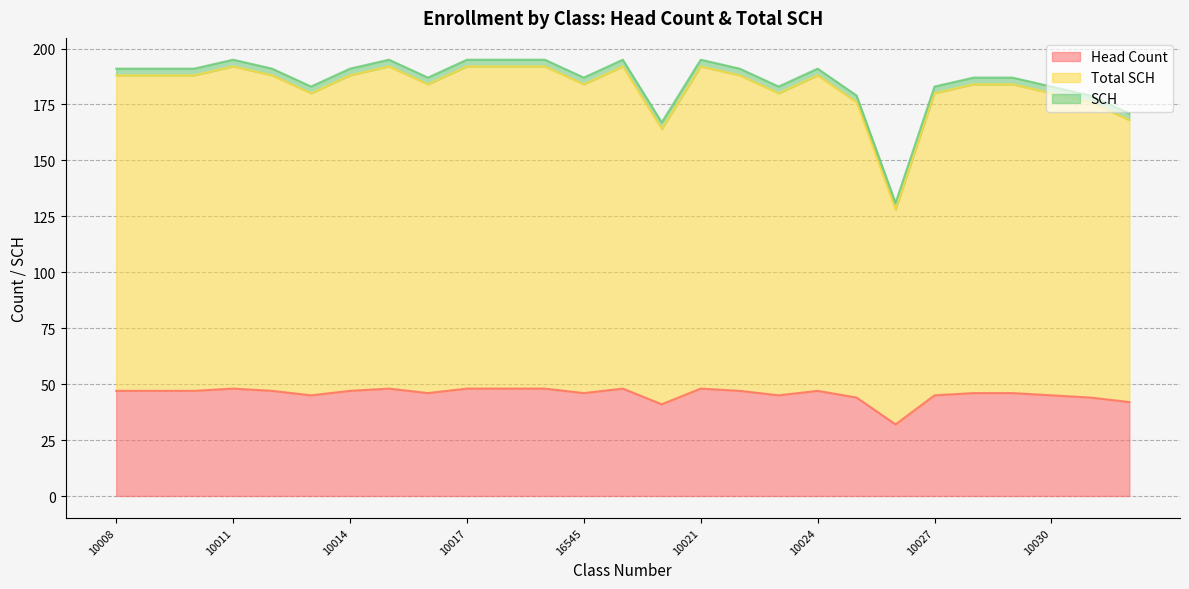

Which label corresponds to the largest value in the chart?

10011